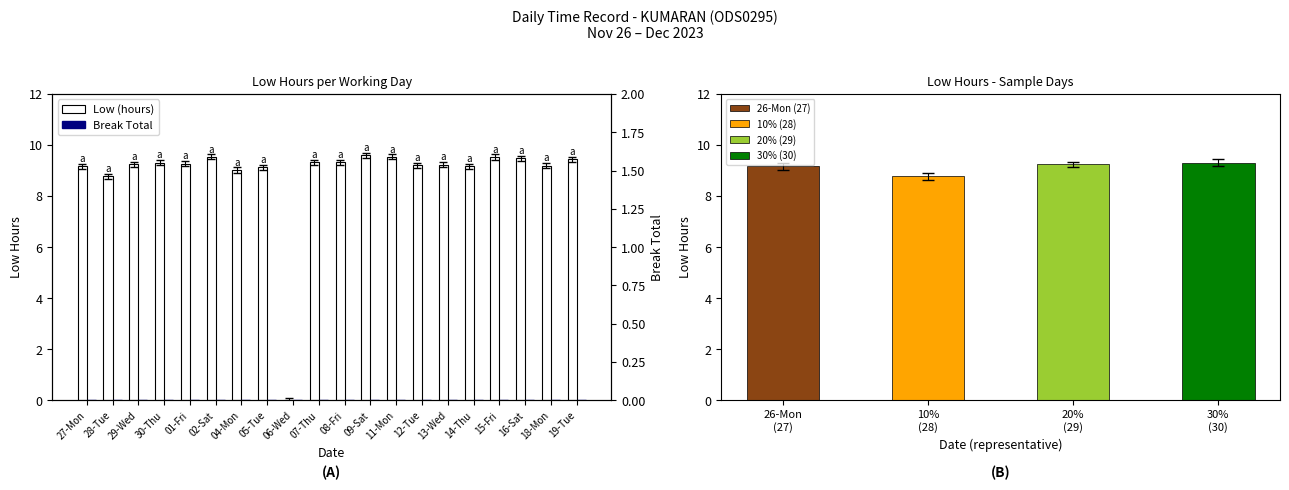

Rank the series by their average value, from lowest to highest.

Break Total, Low (hours)